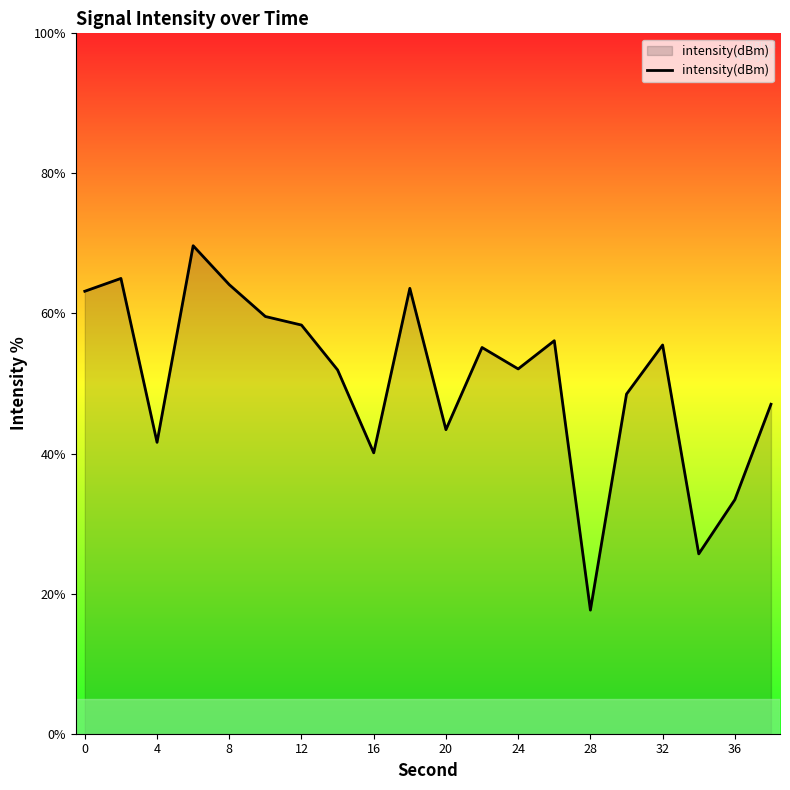

How many interior local peaks (higher than both neighbors) does the data have?

6